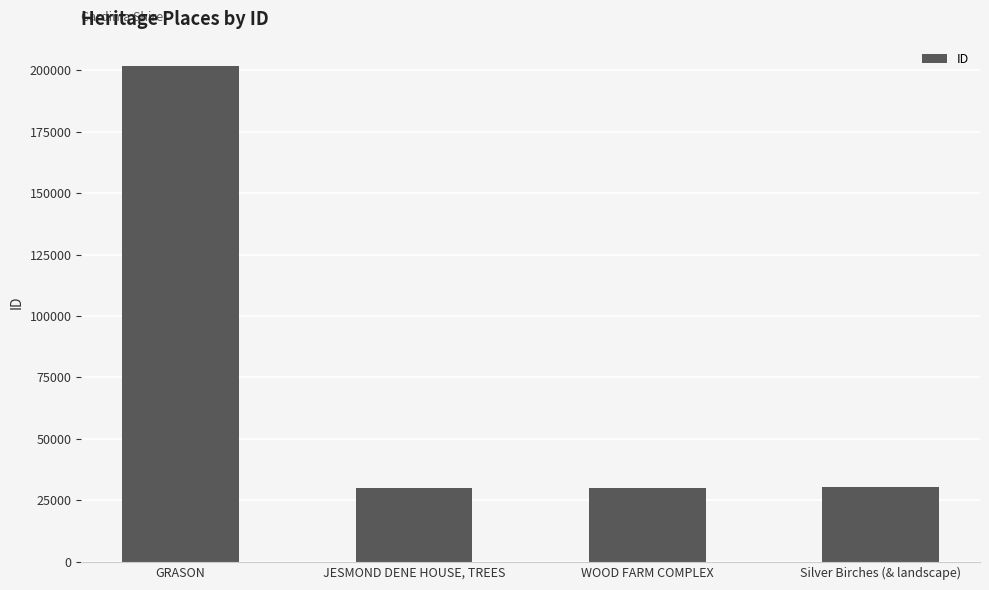

What is the difference between the maximum and second lowest values?

171341